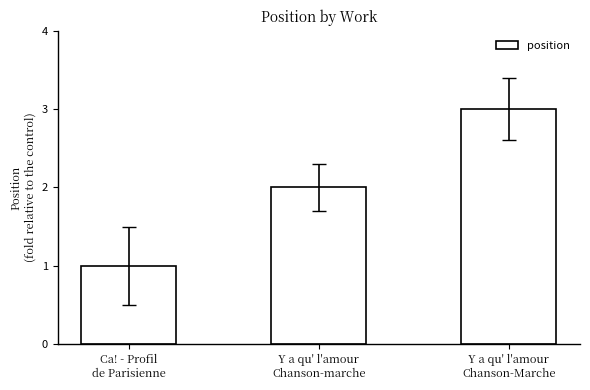

What is the average value?

2